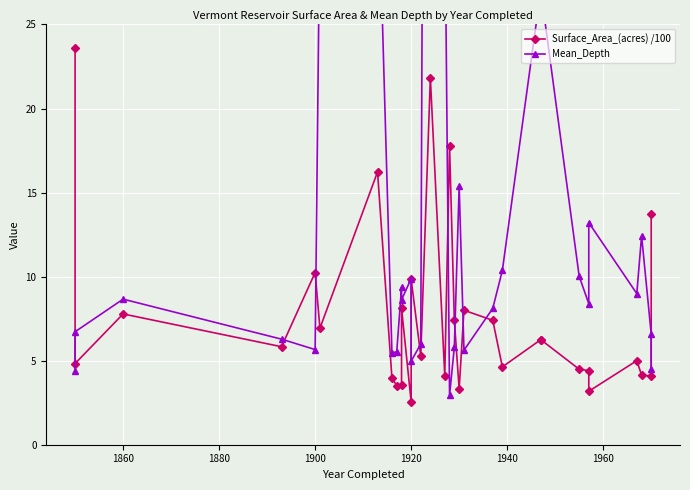

Which series has the widest spread of values?

Mean_Depth